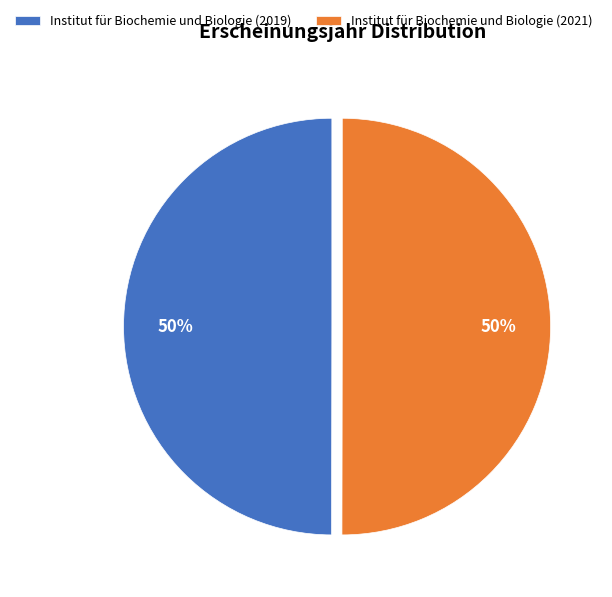

What percentage is the Institut für Biochemie und Biologie (2019) slice, to the nearest percent?

50%